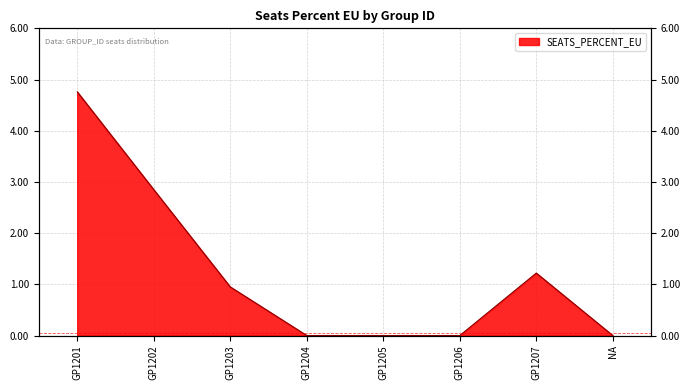

What is the maximum value shown in the chart?

4.8